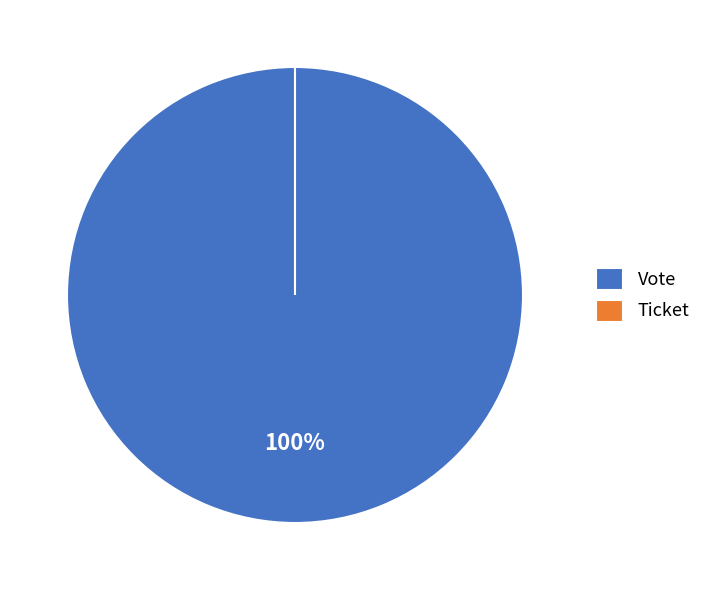

Rank the categories by value from lowest to highest.

Ticket, Vote